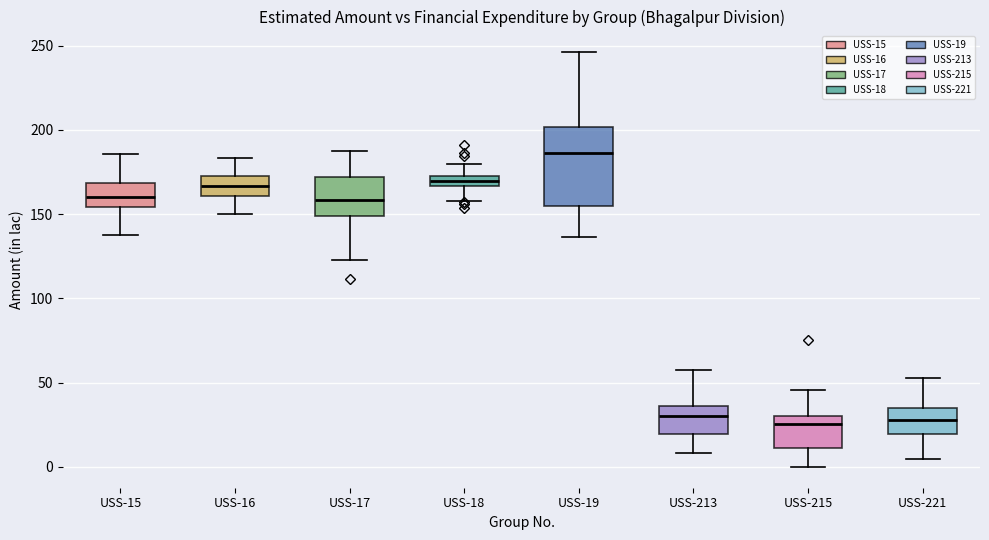

Comparing the boxes themselves (not the whiskers), which one is the tallest?

USS-19